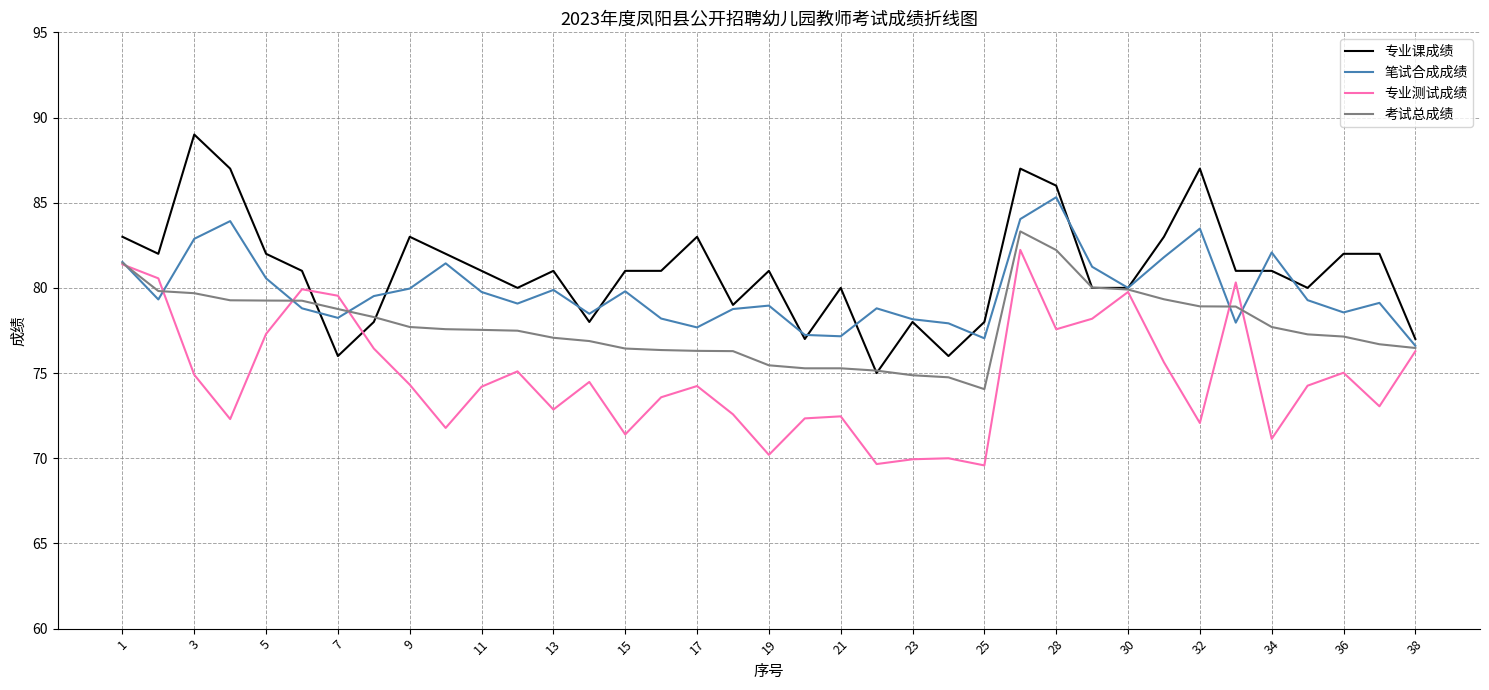

List the series in order of their overall mean, lowest first.

专业测试成绩, 考试总成绩, 笔试合成成绩, 专业课成绩